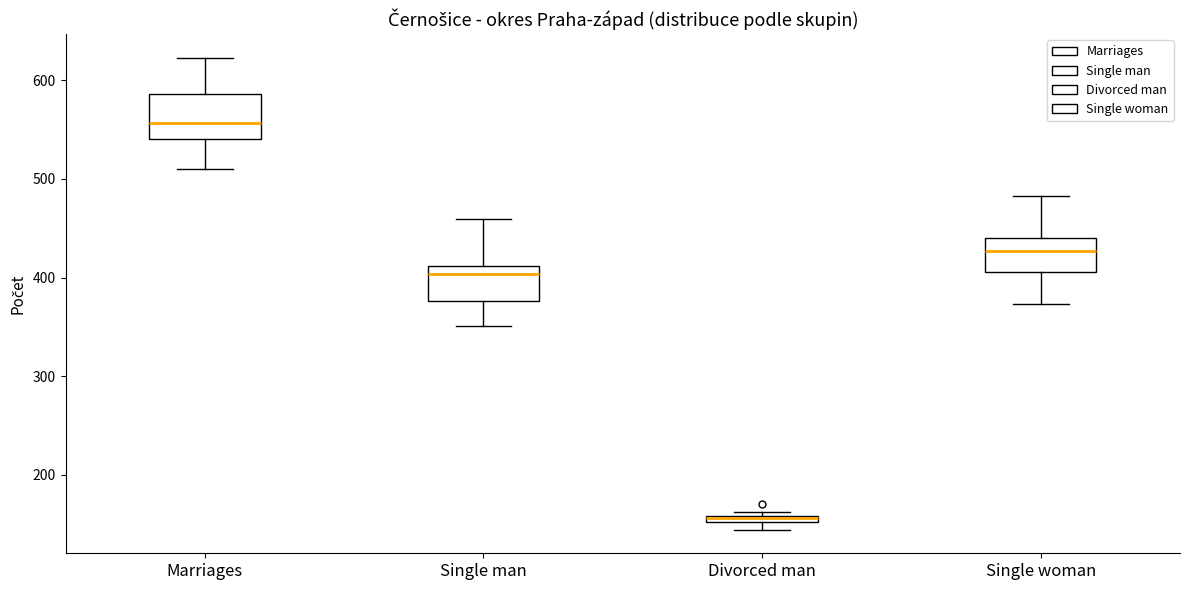

Where does the upper whisker of the box for Single woman end on the y-axis? The values are not printed on the chart, so give them approximately, as read against the axis.

480